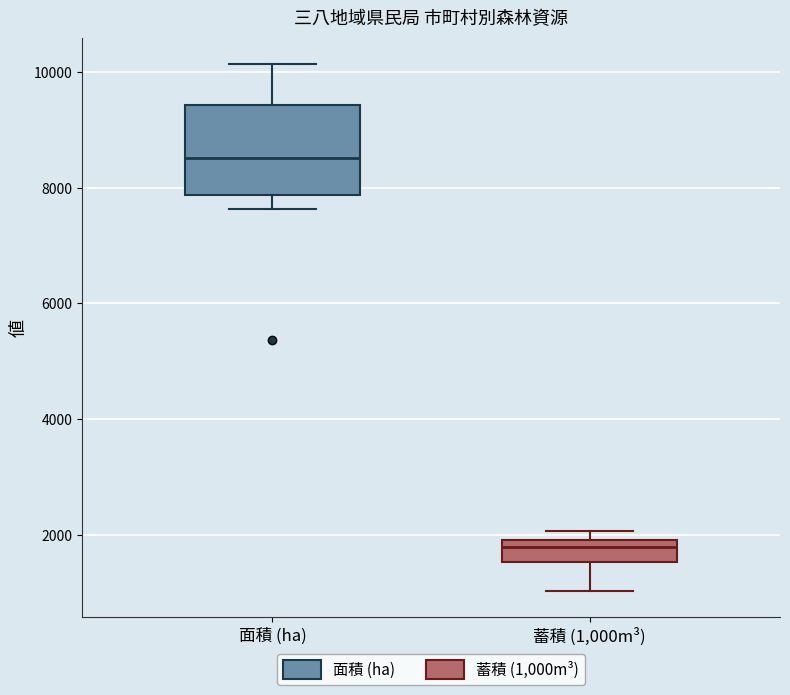

Which box's median line is the lowest?

蓄積 (1,000m³)